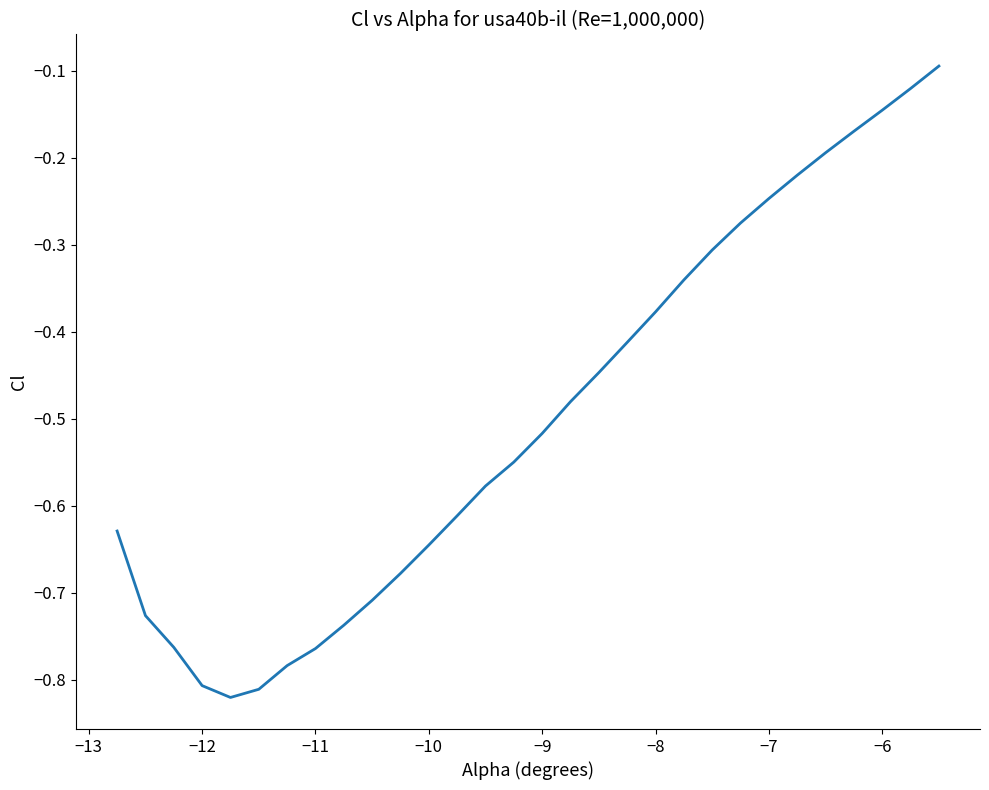

Is it true that the value at −7 is -0.1?

False